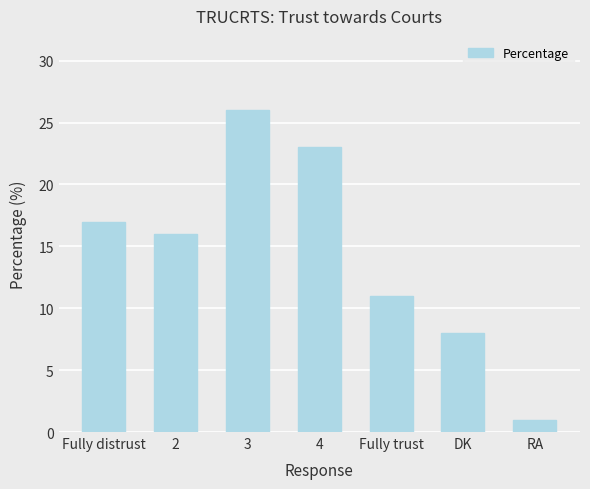

Reading right to left, extract all data points from this chart.

RA=1	DK=8	Fully trust=11	4=23	3=26	2=16	Fully distrust=17